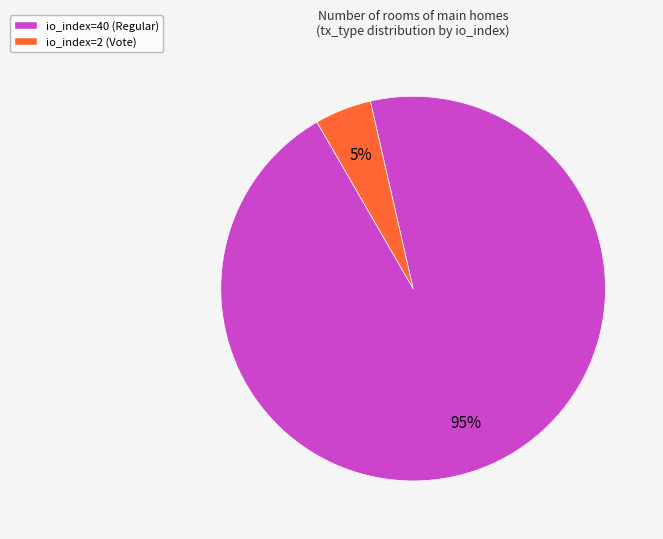

To the nearest percent, what is the difference between the io_index=2 (Vote) and io_index=40 (Regular) slice percentages?

90%